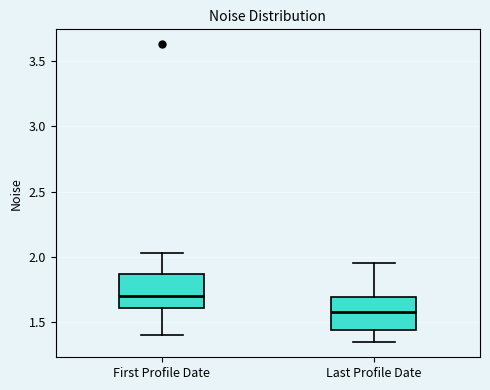

Where does the upper whisker of the box for First Profile Date end on the y-axis? The values are not printed on the chart, so give them approximately, as read against the axis.

2.05